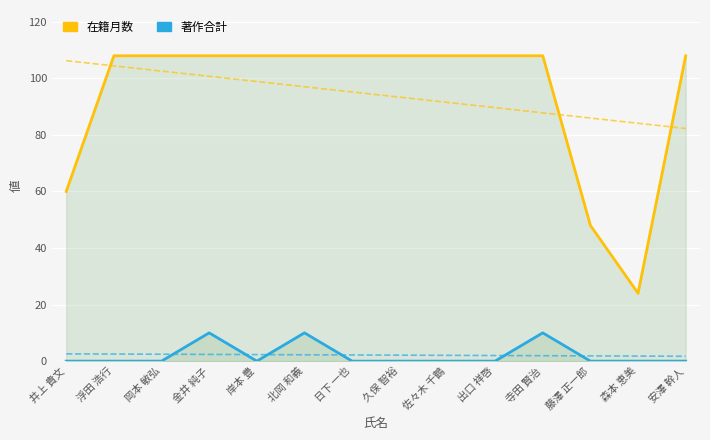

List the labels in order of 著作合計 value, largest first.

金井 純子, 北岡 和義, 寺田 賢治, 井上 貴文, 浮田 浩行, 岡本 敏弘, 岸本 豊, 日下 一也, 久保 智裕, 佐々木 千鶴, 出口 祥啓, 藤澤 正一郎, 森本 恵美, 安澤 幹人